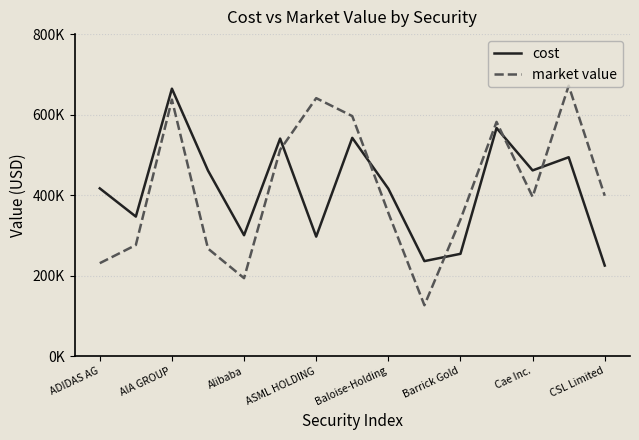

Which series has the largest range (max minus min)?

market value